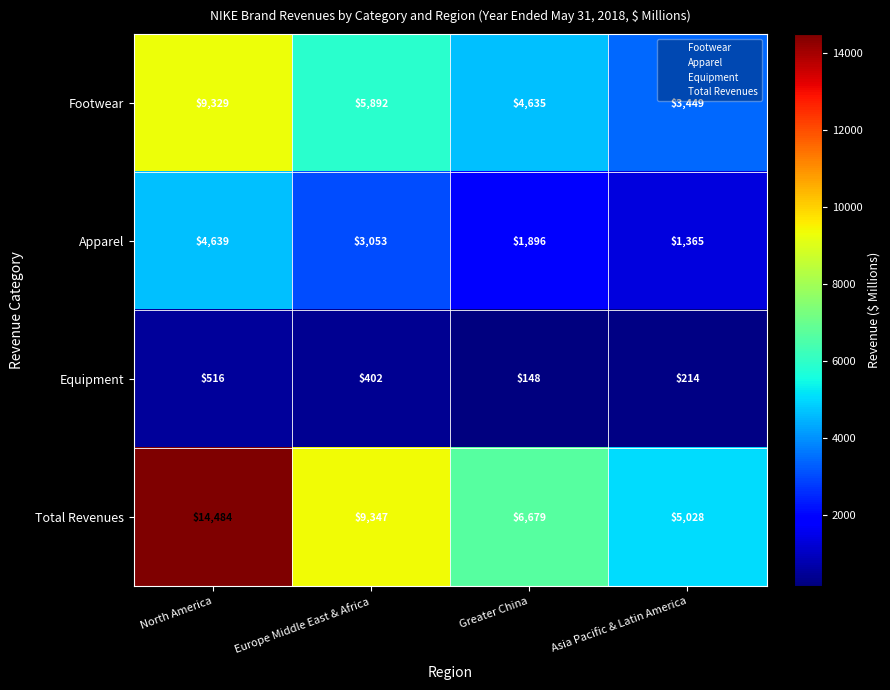

What is the sum of all Total Revenues values?

35538